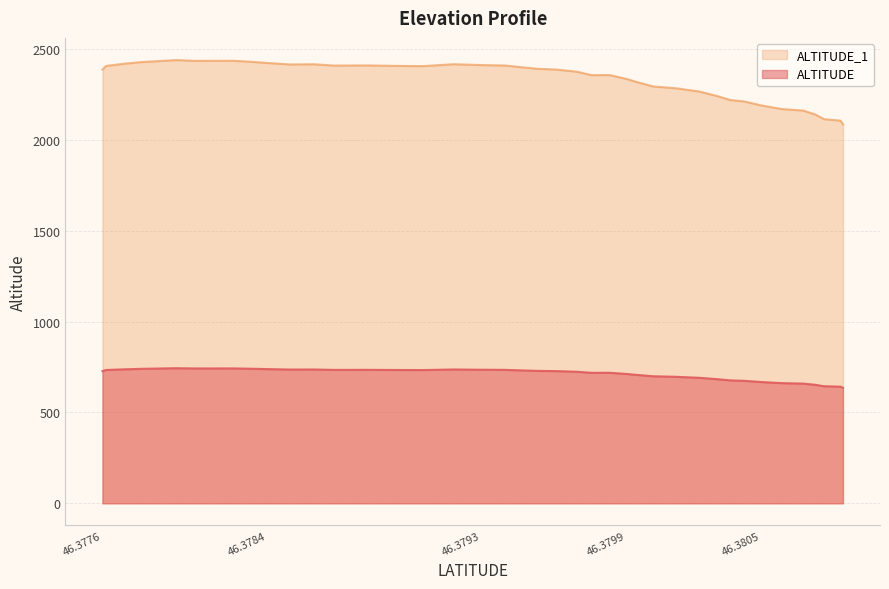

What are all the series names shown in the legend?

ALTITUDE_1, ALTITUDE